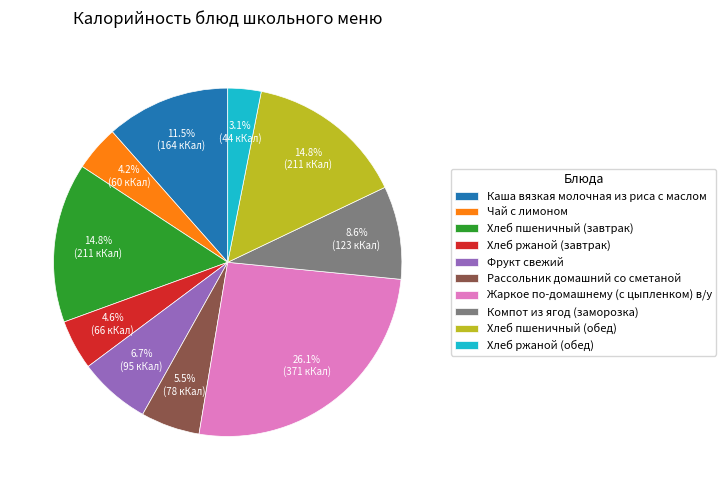

How many slices are in this pie chart?

10